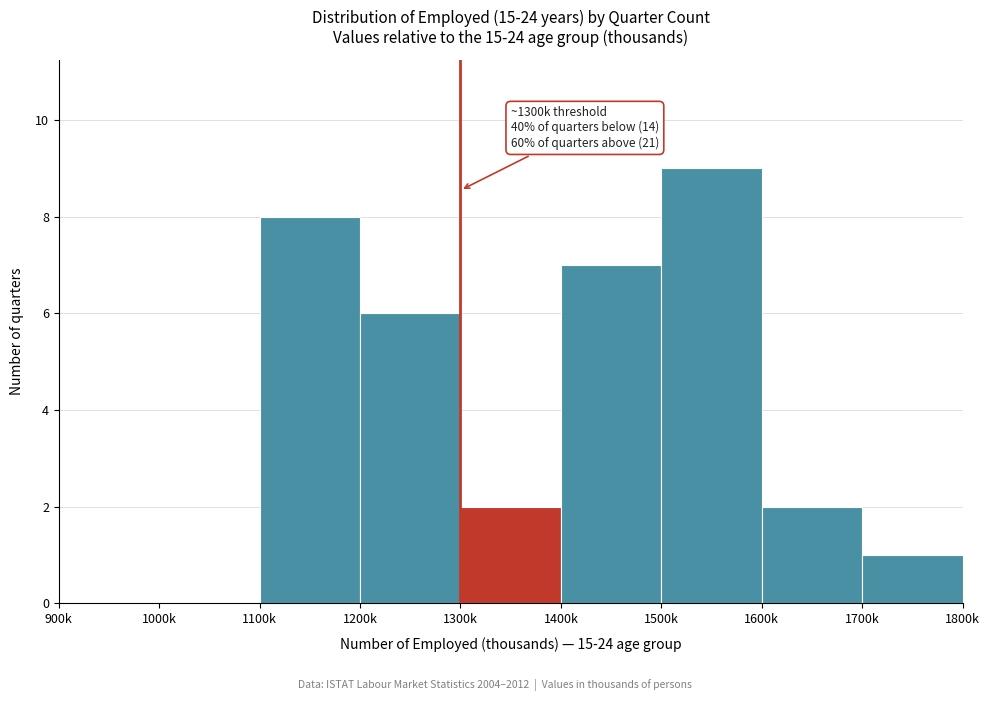

Reading right to left, list all the values displayed in this chart.

1700k=1	1600k=2	1500k=9	1400k=7	1300k=2	1200k=6	1100k=8	1000k=0	900k=0